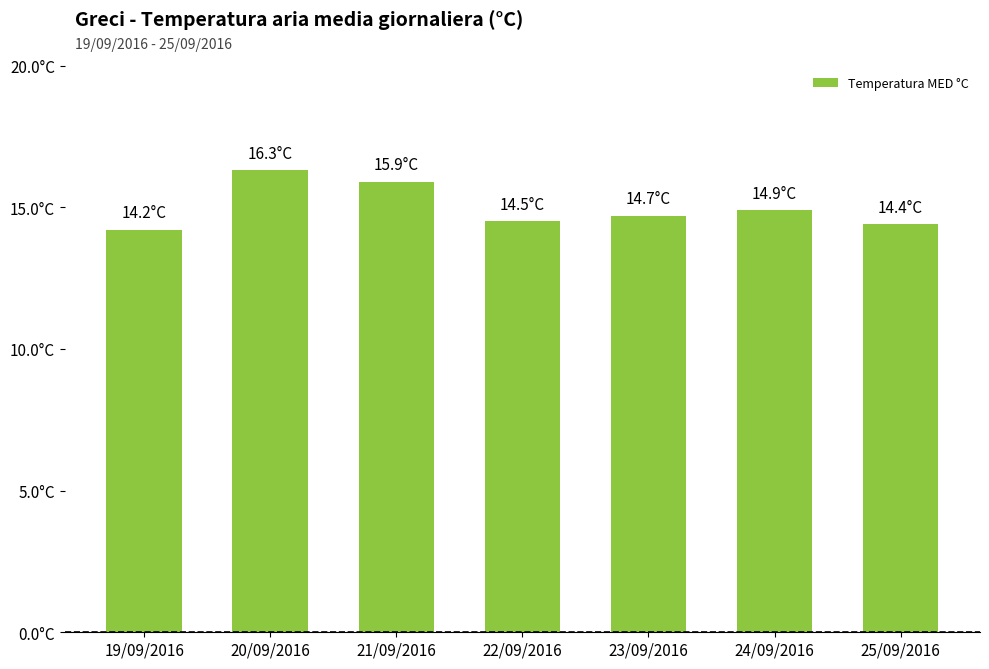

What position from the right is 25/09/2016?

1